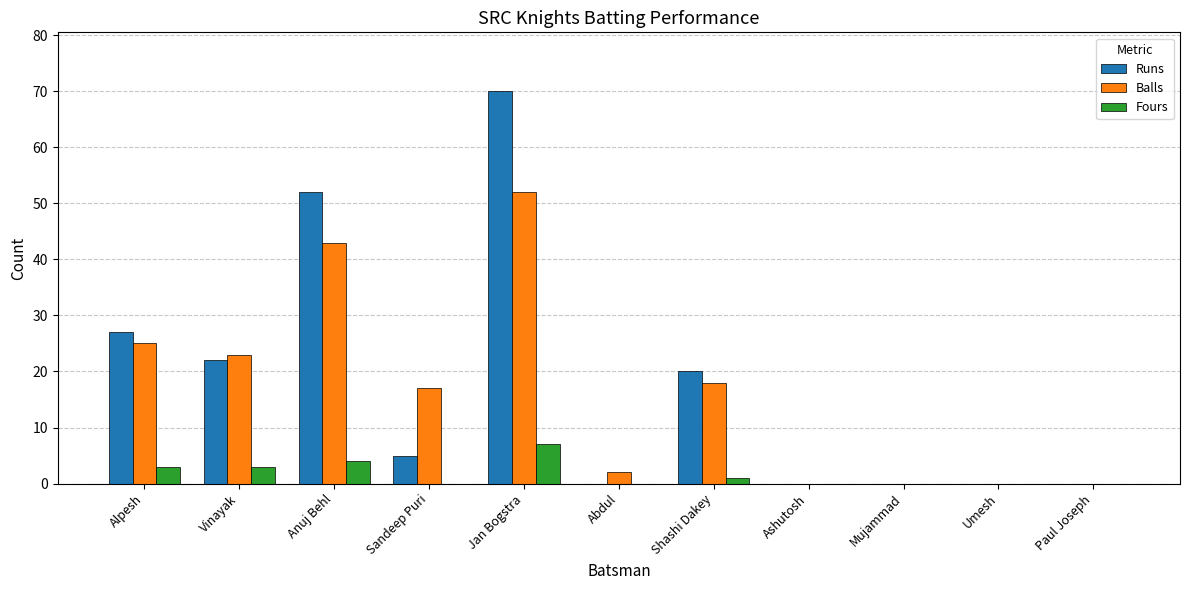

What is the spread (max minus min) of values at Anuj Behl?

48